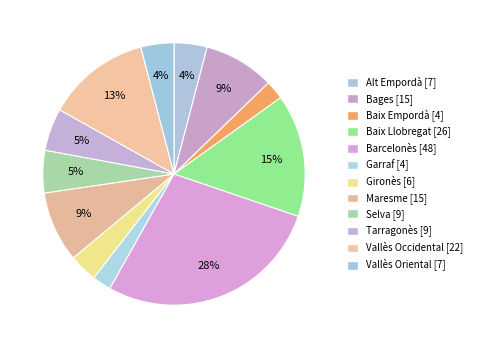

Do Tarragonès and Barcelonès together represent more than half of the pie?

No